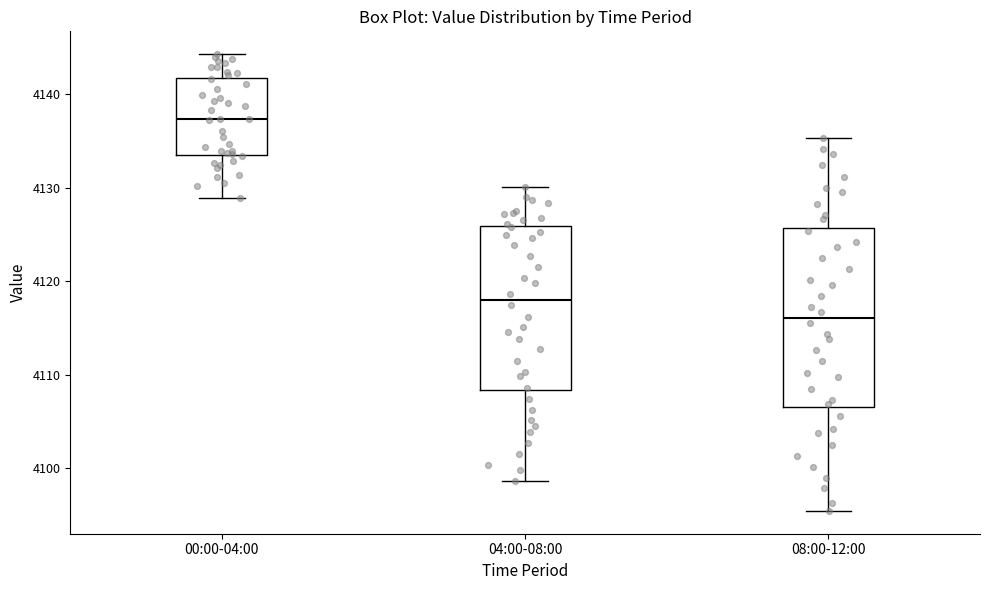

Which box's median line is the highest?

00:00-04:00